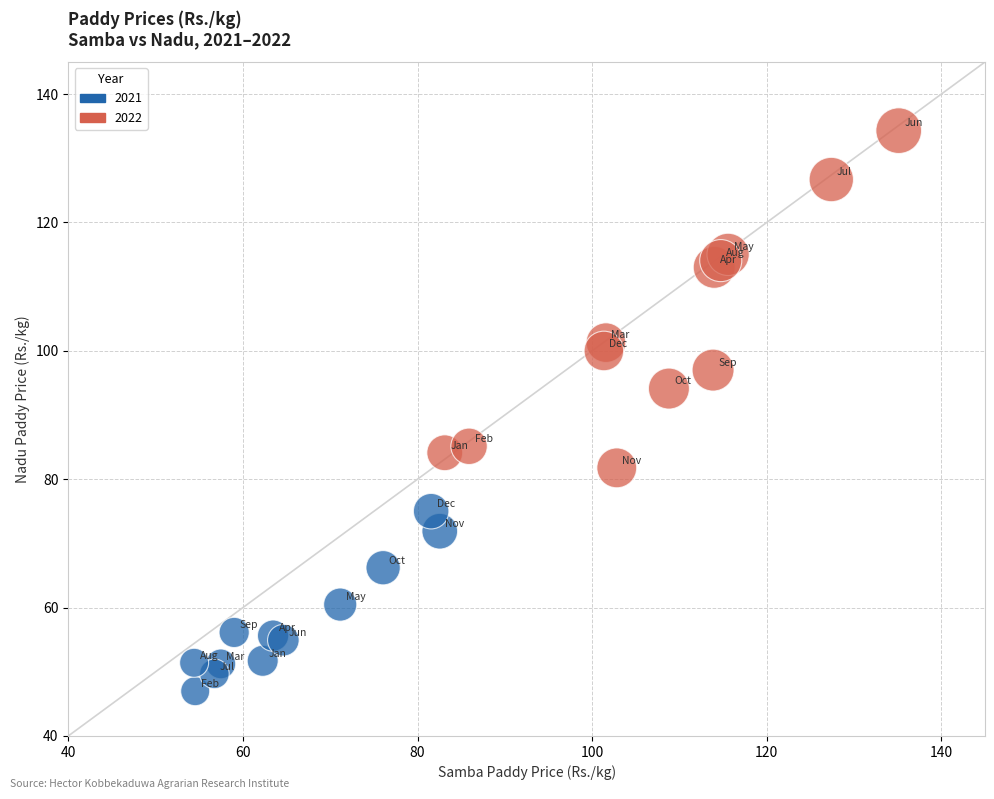

Which series contains the highest Y value?

2022